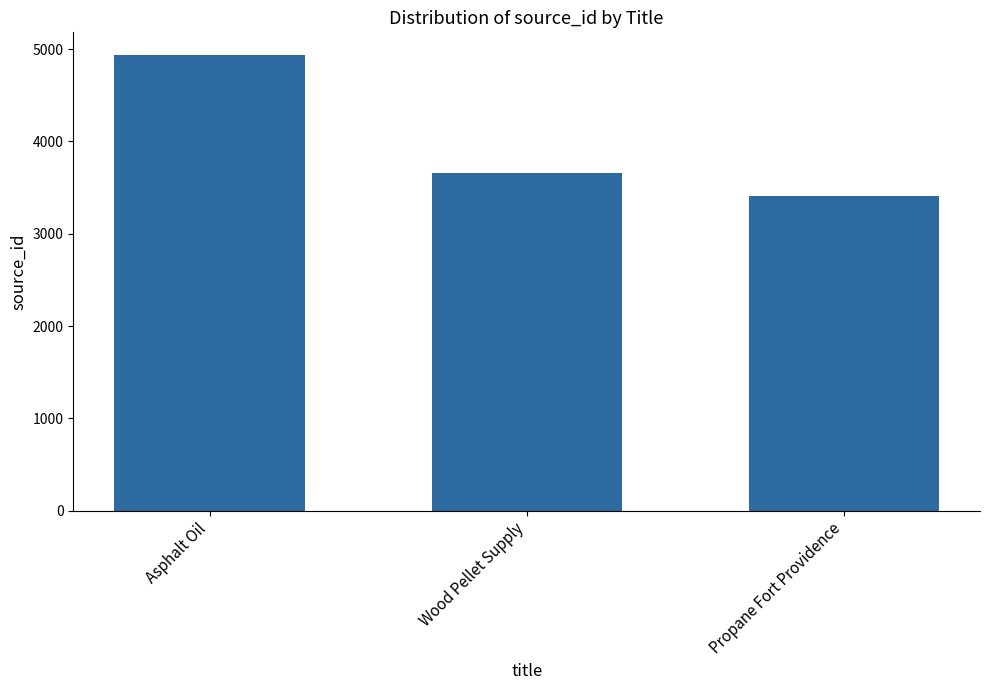

True or false: the data shows 4934 at Asphalt Oil.

True